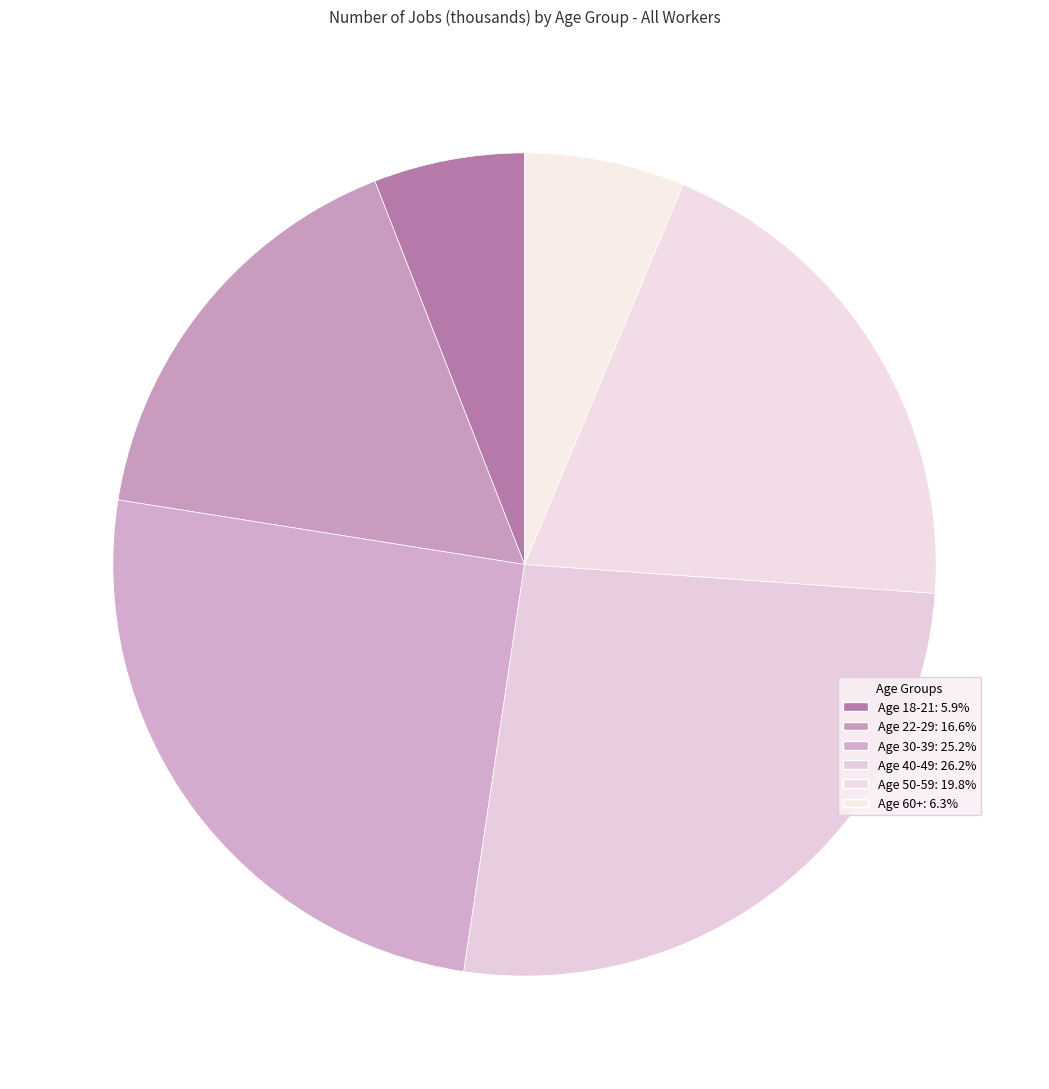

To the nearest percent, what is the combined percentage of Age 18-21 and Age 30-39?

31%